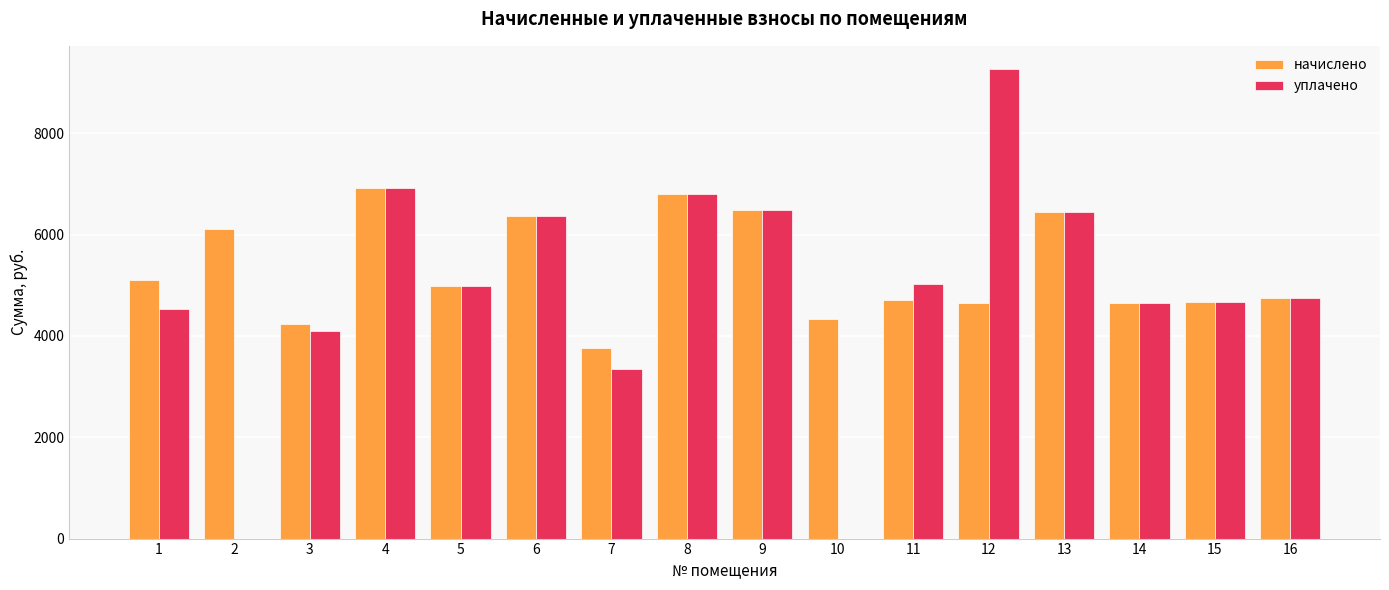

What is the sum of the уплачено values at 13 and 1?

10987.5